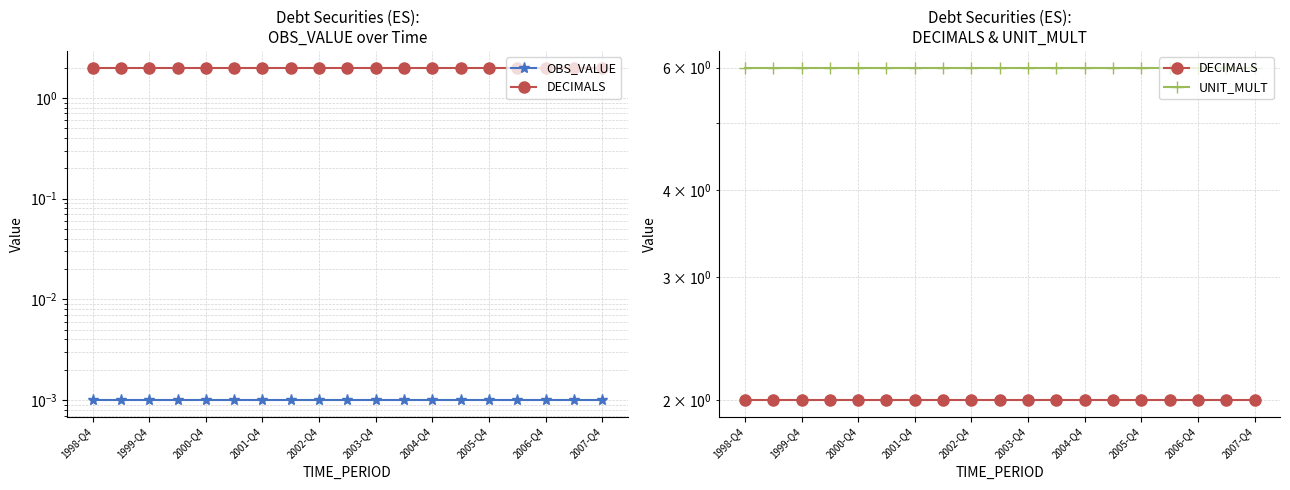

The UNIT_MULT series shows 10.3 at 1999-Q4. True or false?

False